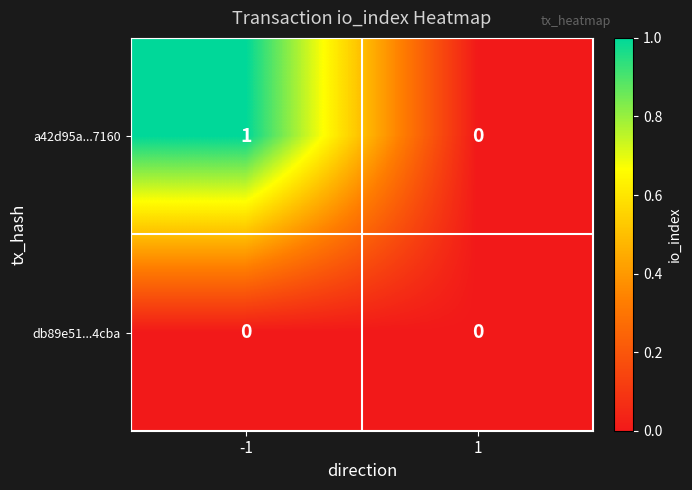

Rank the series by their maximum value, from highest to lowest.

a42d95a...7160, db89e51...4cba